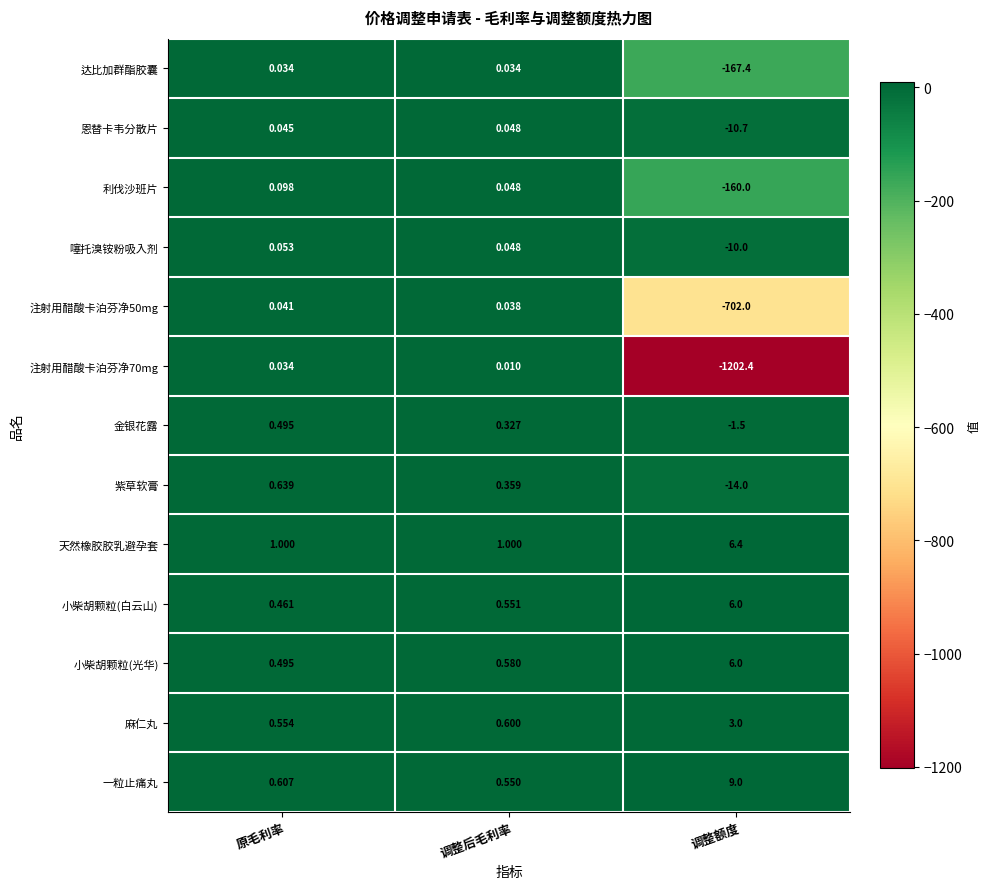

At which label does 紫草软膏 first exceed 0?

原毛利率